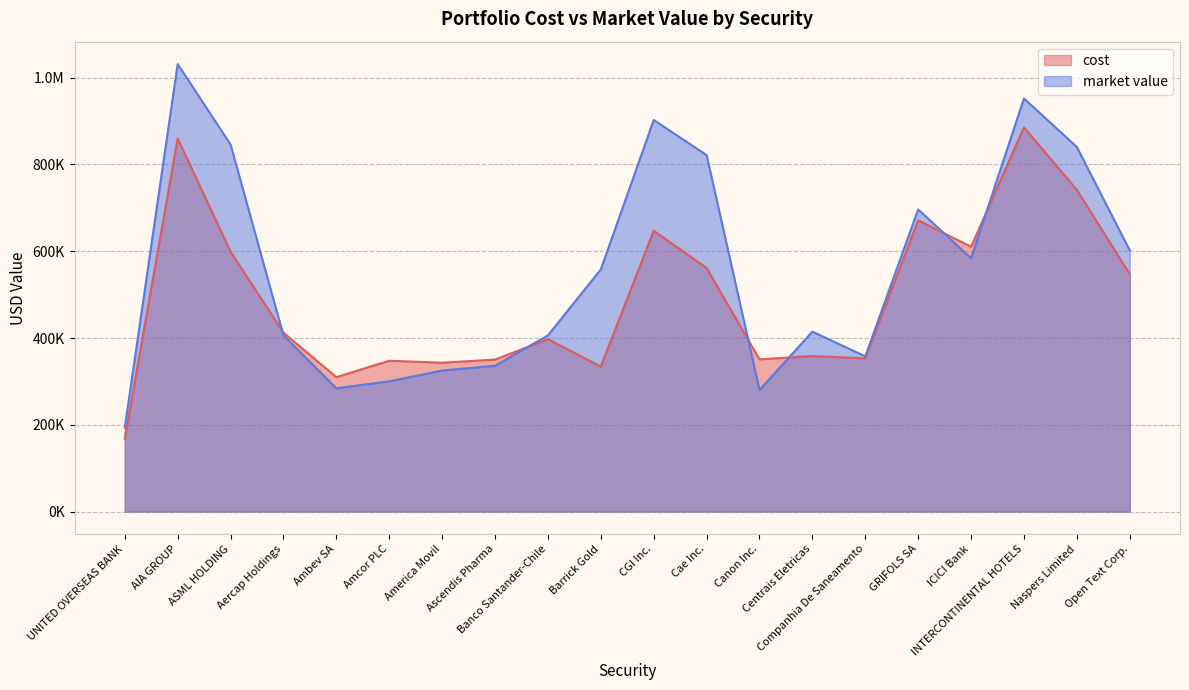

Where is the first local minimum for cost?

Ambev SA